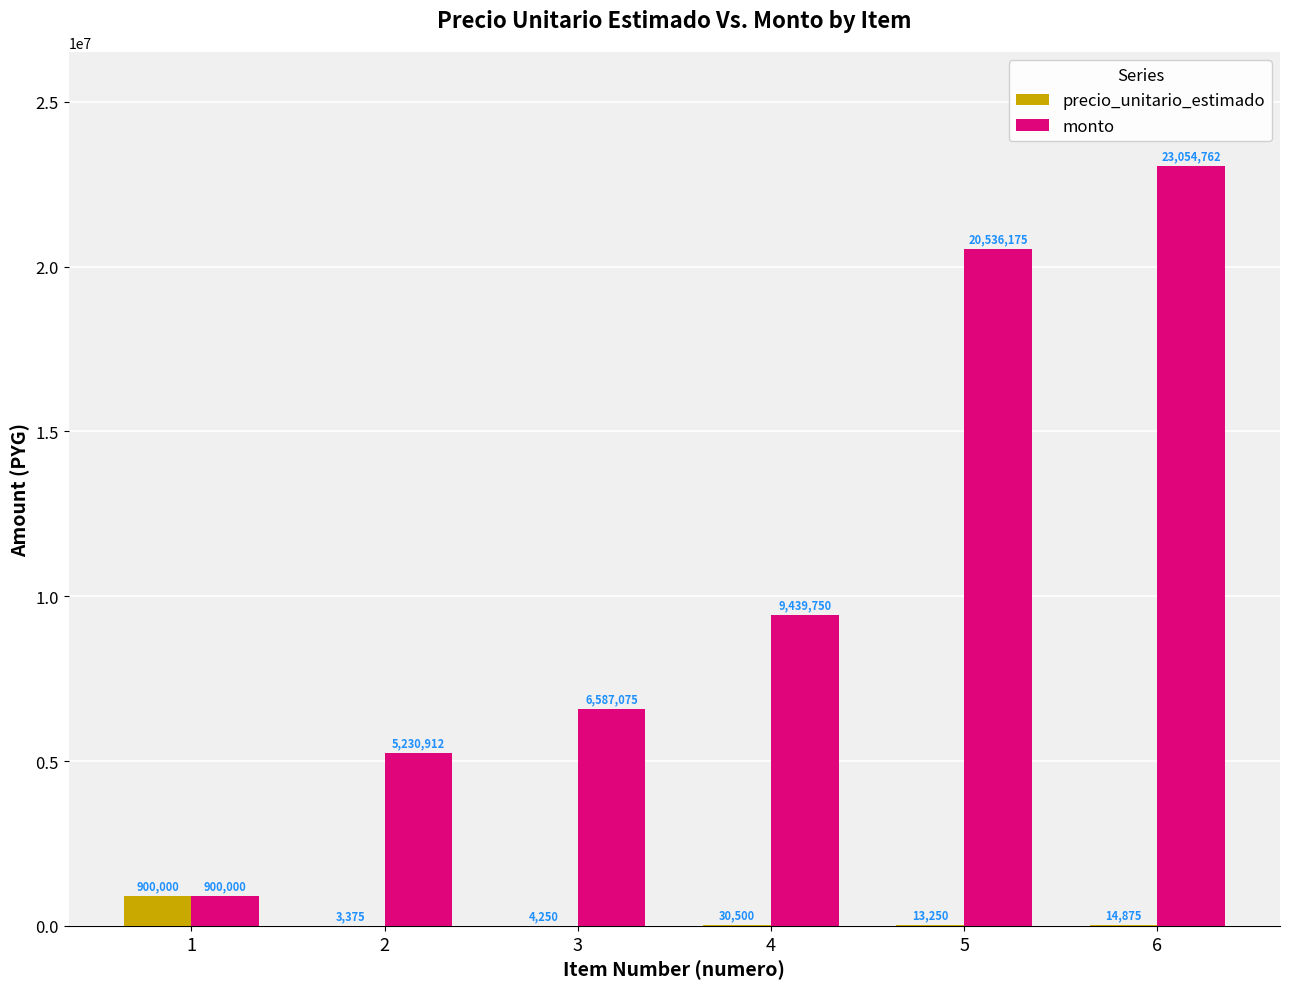

Which series has the largest range (max minus min)?

monto